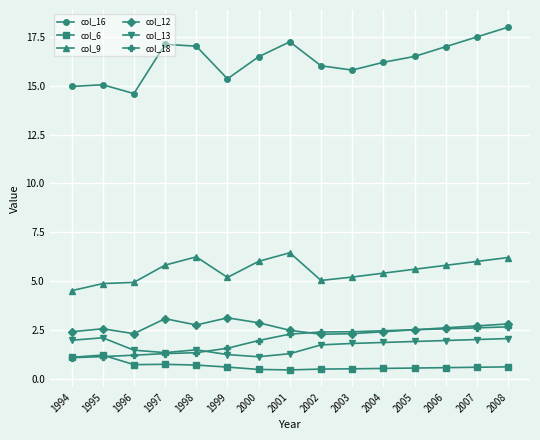

True or false: col_13 has more than 1 points higher than both neighbors.

True